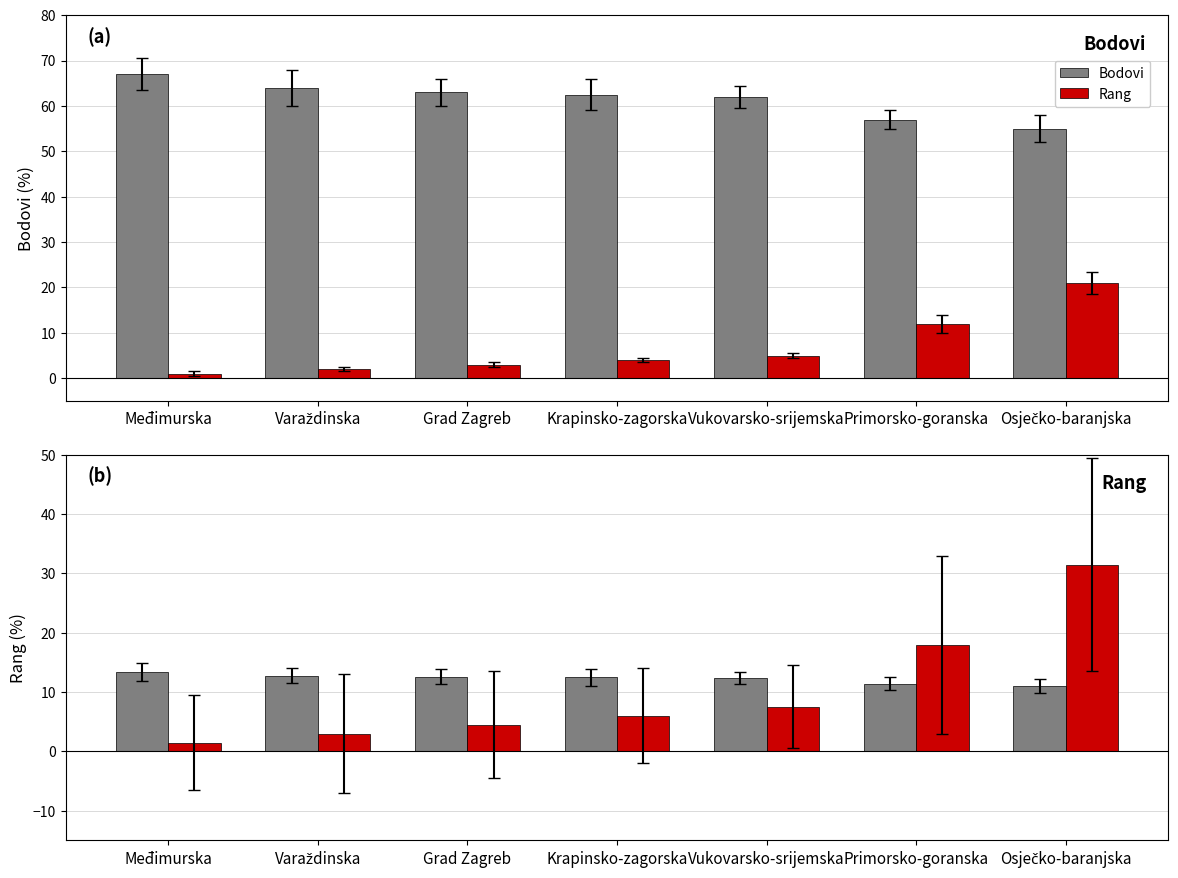

Reading left to right, what are all the values shown in this chart?

Bodovi: Međimurska=13.4	Varaždinska=12.8	Grad Zagreb=12.6	Krapinsko-zagorska=12.5	Vukovarsko-srijemska=12.4	Primorsko-goranska=11.4	Osječko-baranjska=11.0
Rang: Međimurska=1.5	Varaždinska=3.0	Grad Zagreb=4.5	Krapinsko-zagorska=6.0	Vukovarsko-srijemska=7.5	Primorsko-goranska=18.0	Osječko-baranjska=31.5